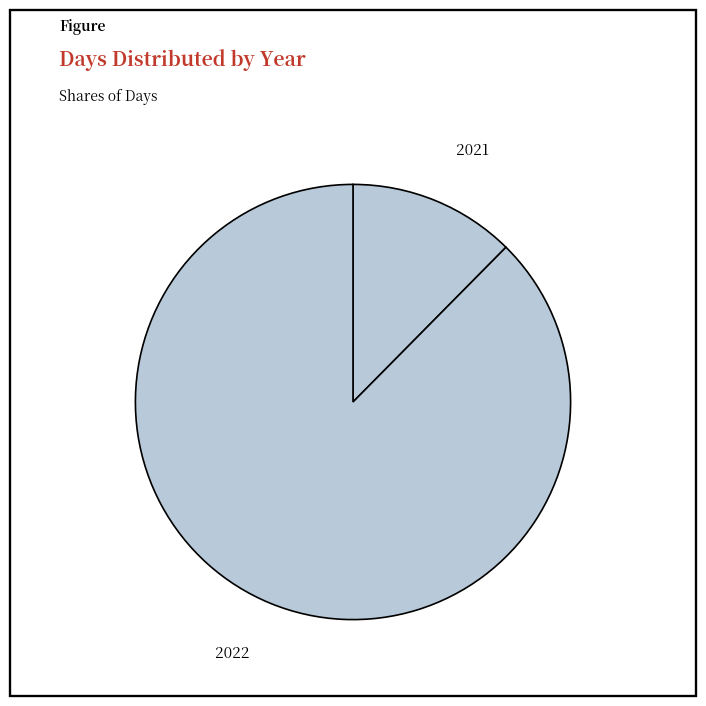

How many segments does this pie chart have?

2